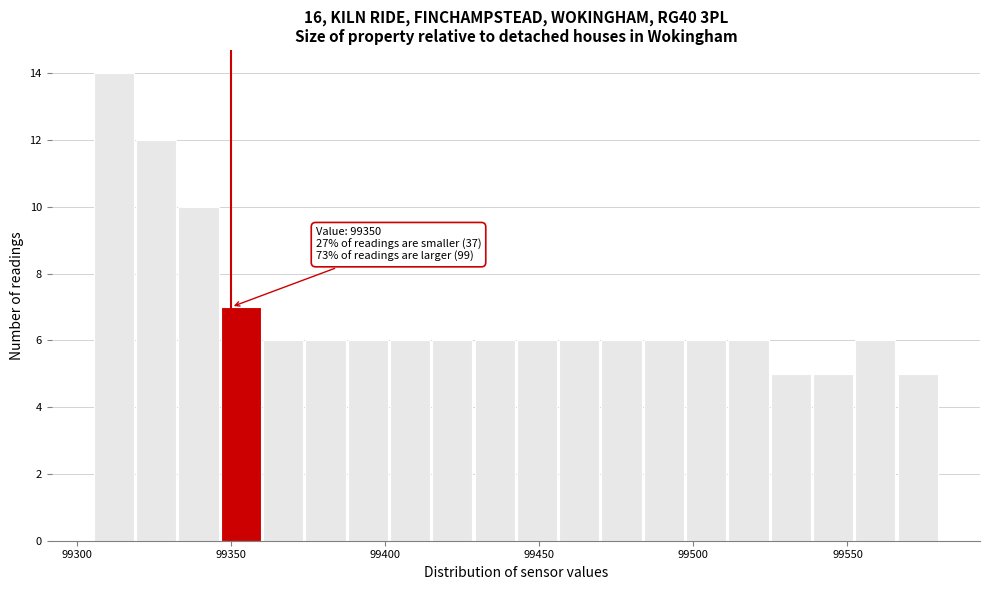

Around what value on the x-axis is the tallest bar? Give the approximate position of its centre, as read against the axis.

99310